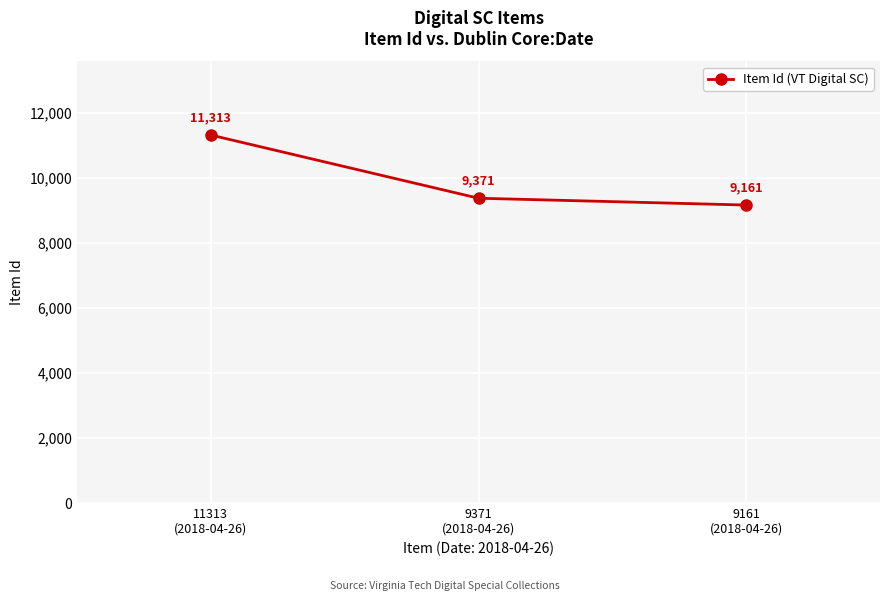

What is the difference between the second highest and minimum values?

210